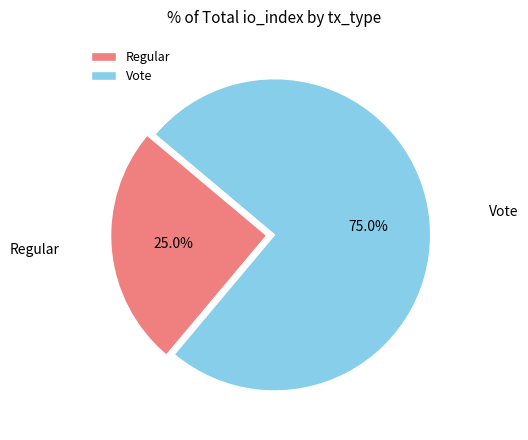

Which category has the biggest portion of the pie?

Vote